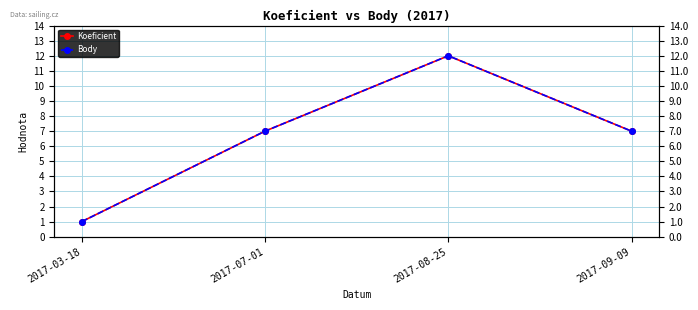

How many data points in Koeficient are less than 7?

1